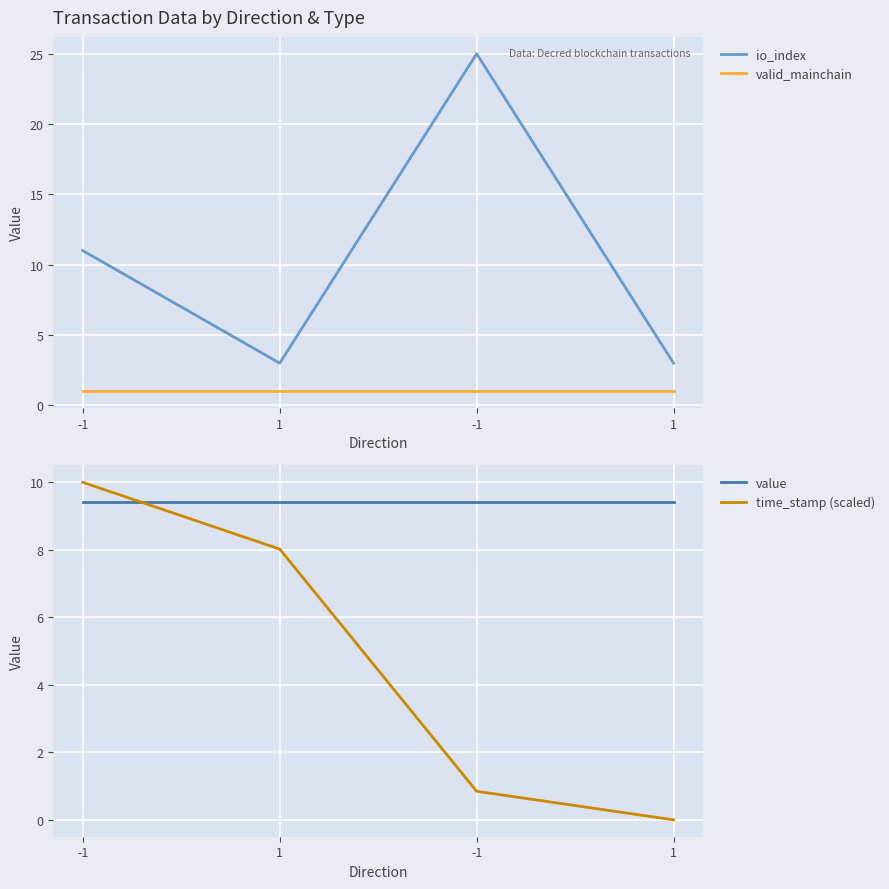

What is the total value across all series at -1?

31.4